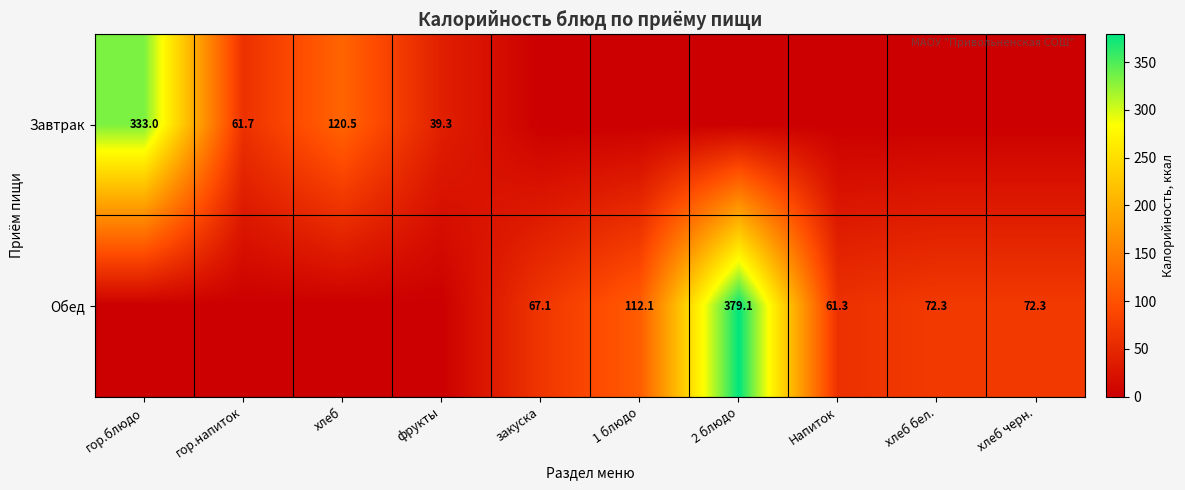

The Завтрак series shows 195.4 at хлеб. True or false?

False